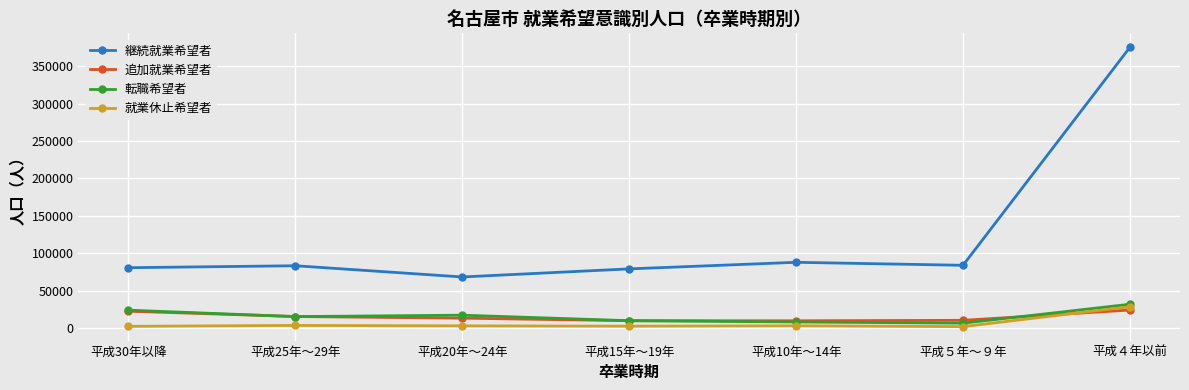

At which label does 転職希望者 reach its peak?

平成４年以前